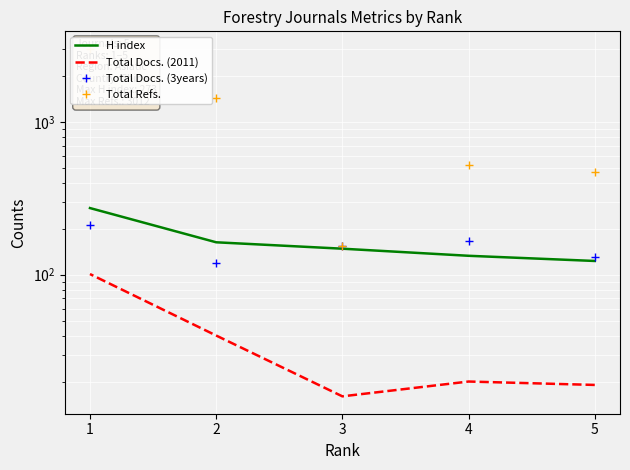

Which series has the largest range (max minus min)?

Total Refs.